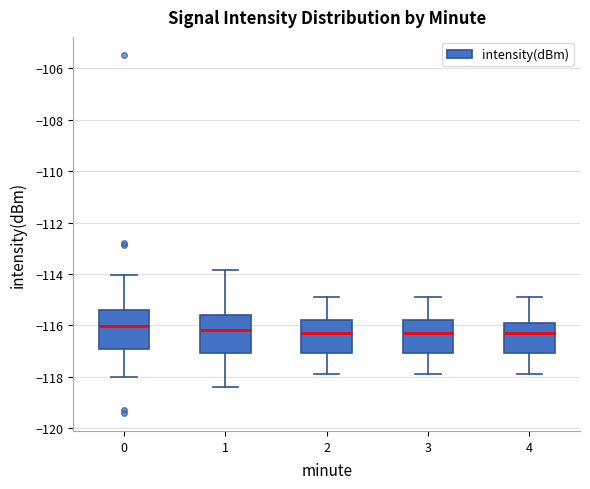

Reading left to right, transcribe this box plot: for each box, give where its median line is, the range the box spans, and where its two whiskers end, as read against the y-axis. The values are not printed on the chart, so give them approximately, as read against the axis.

0: median -116.0, box -117.0 to -115.4, whiskers -118.0 to -114.0
1: median -116.2, box -117.0 to -115.6, whiskers -118.4 to -113.8
2: median -116.2, box -117.0 to -115.8, whiskers -117.8 to -114.8
3: median -116.2, box -117.0 to -115.8, whiskers -117.8 to -114.8
4: median -116.2, box -117.0 to -115.8, whiskers -117.8 to -114.8